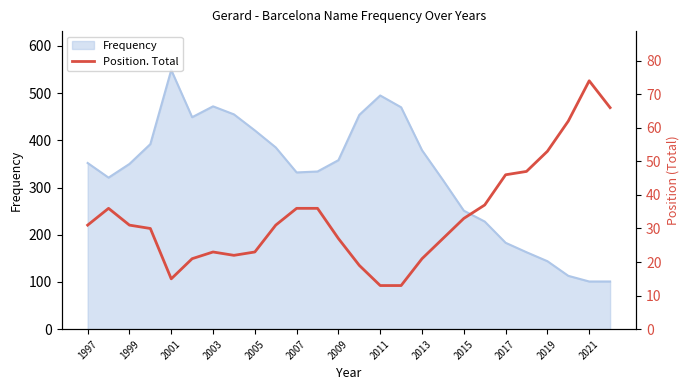

True or false: Frequency has a value of 304 at 2017.

False